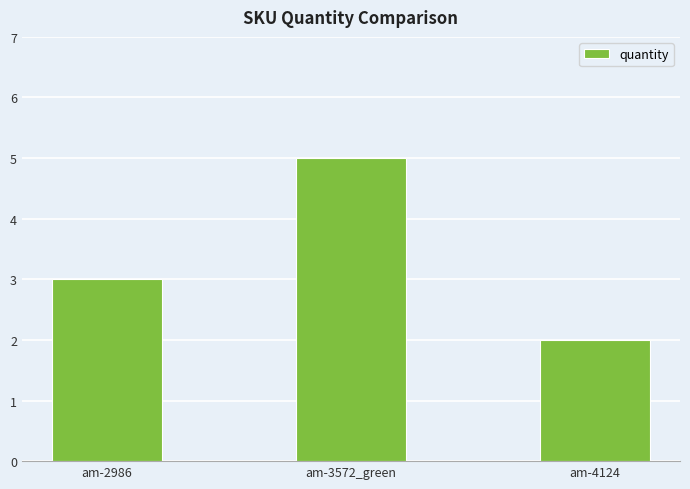

Are the bars horizontal?

No